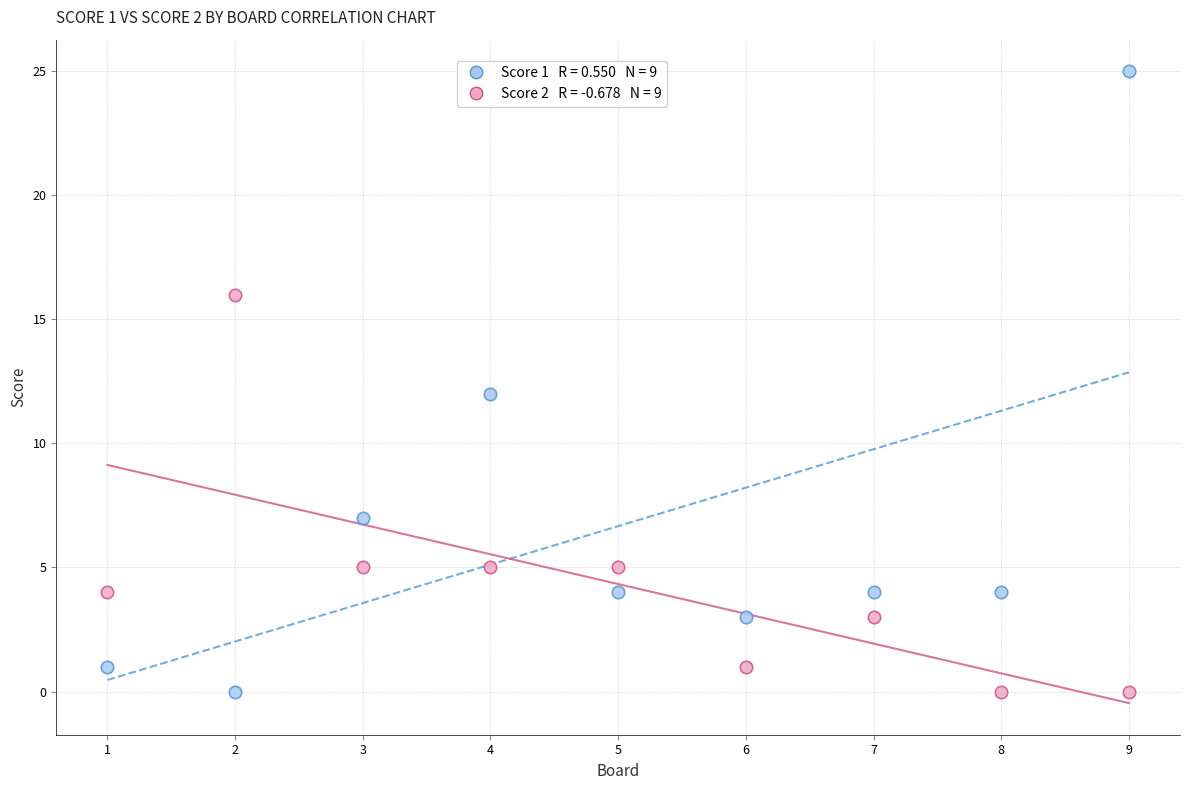

Across all data points, what is the range of Y values (max minus min)?

25